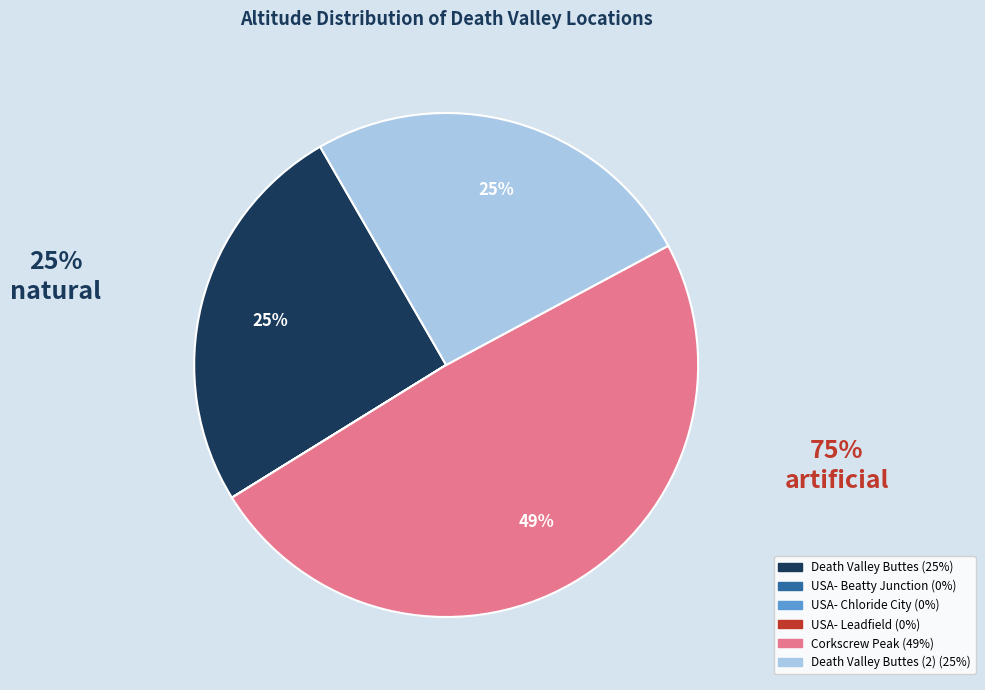

Is there any slice that represents more than half of the pie?

No